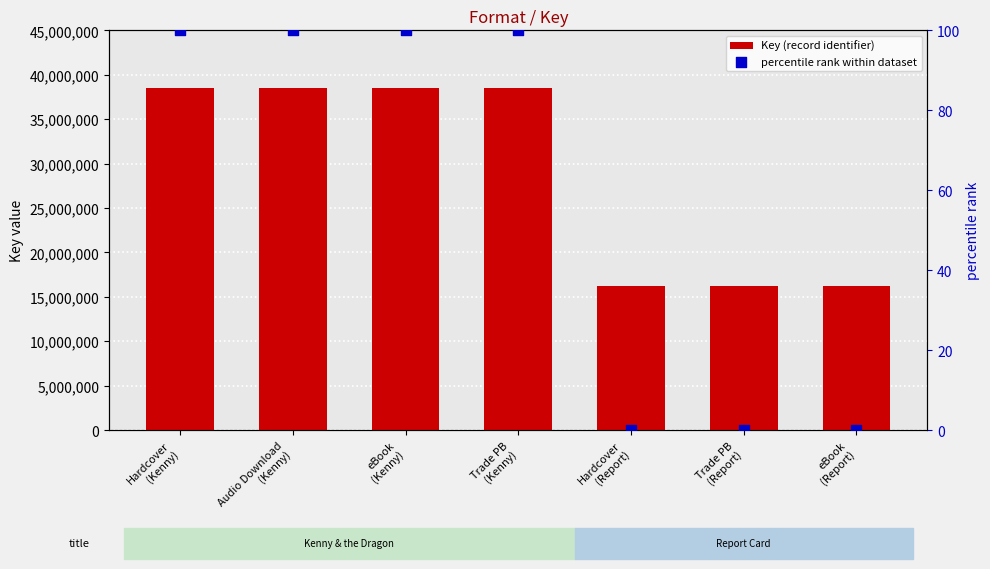

Which series has the largest total across all categories?

Key (record identifier)